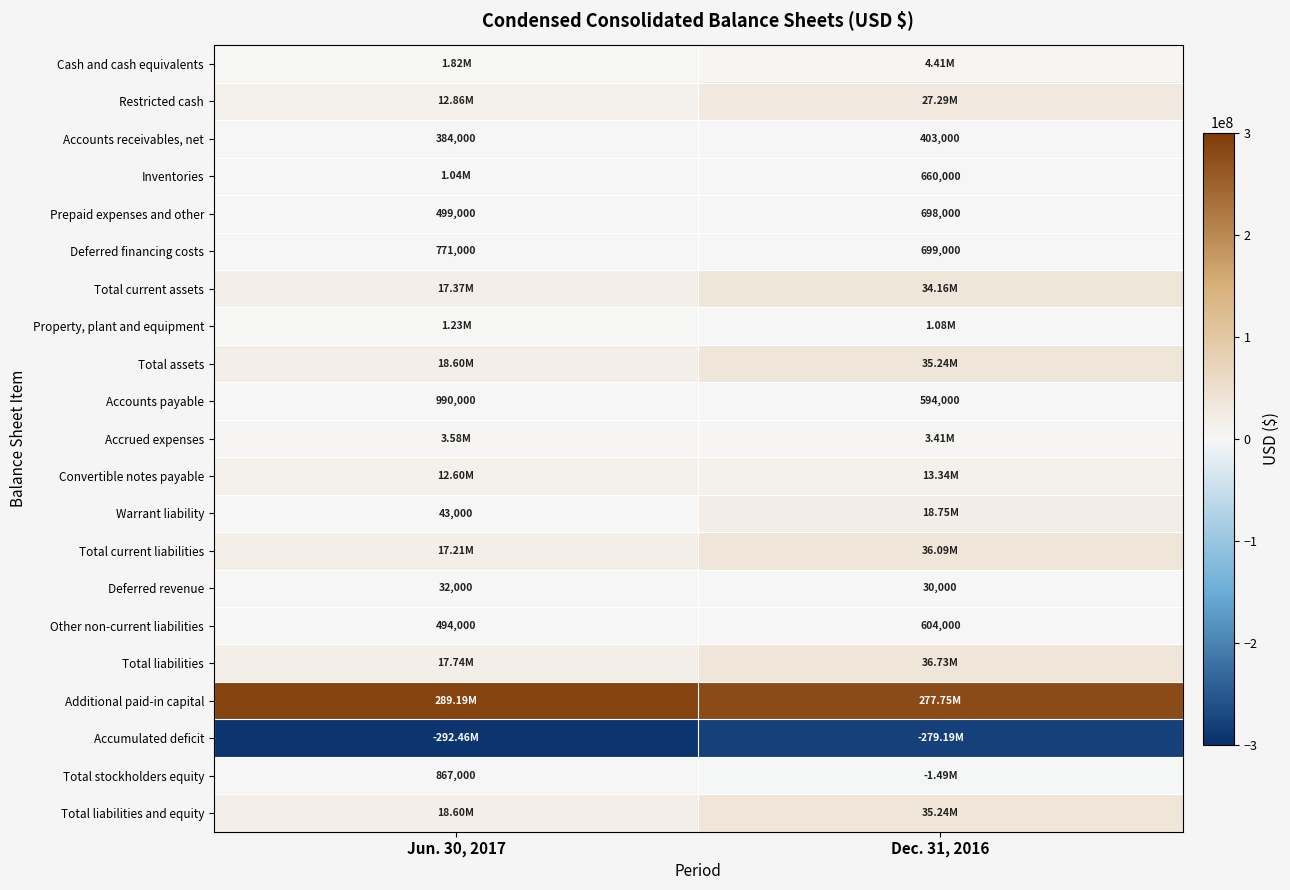

List the labels in order of Deferred revenue value, largest first.

Jun. 30, 2017, Dec. 31, 2016